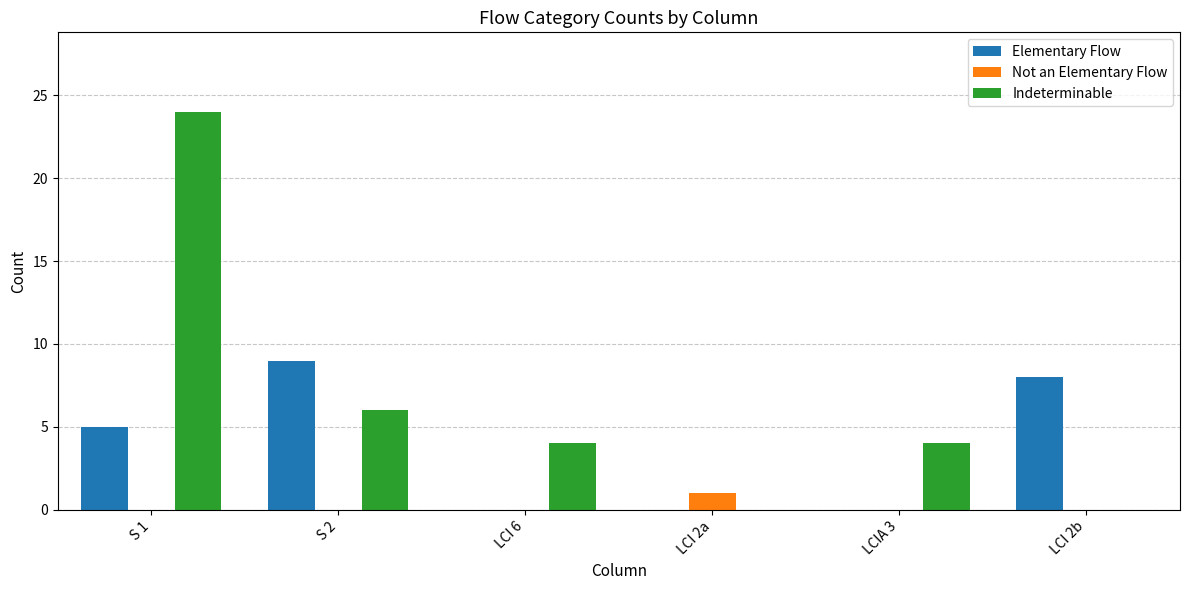

Which category has the highest value across all series?

S 1